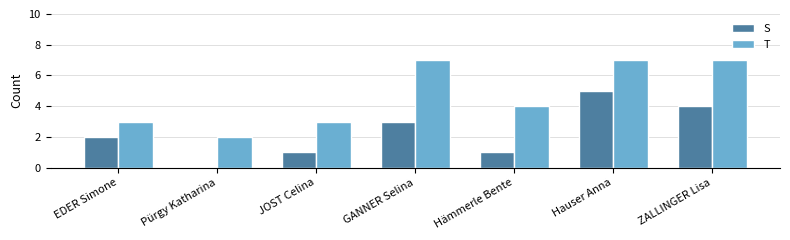

What is the sum of the T values at JOST Celina and Pürgy Katharina?

5